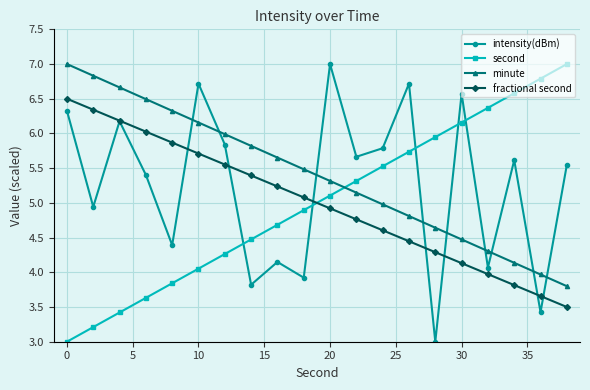

What is the greatest value displayed?

7.0